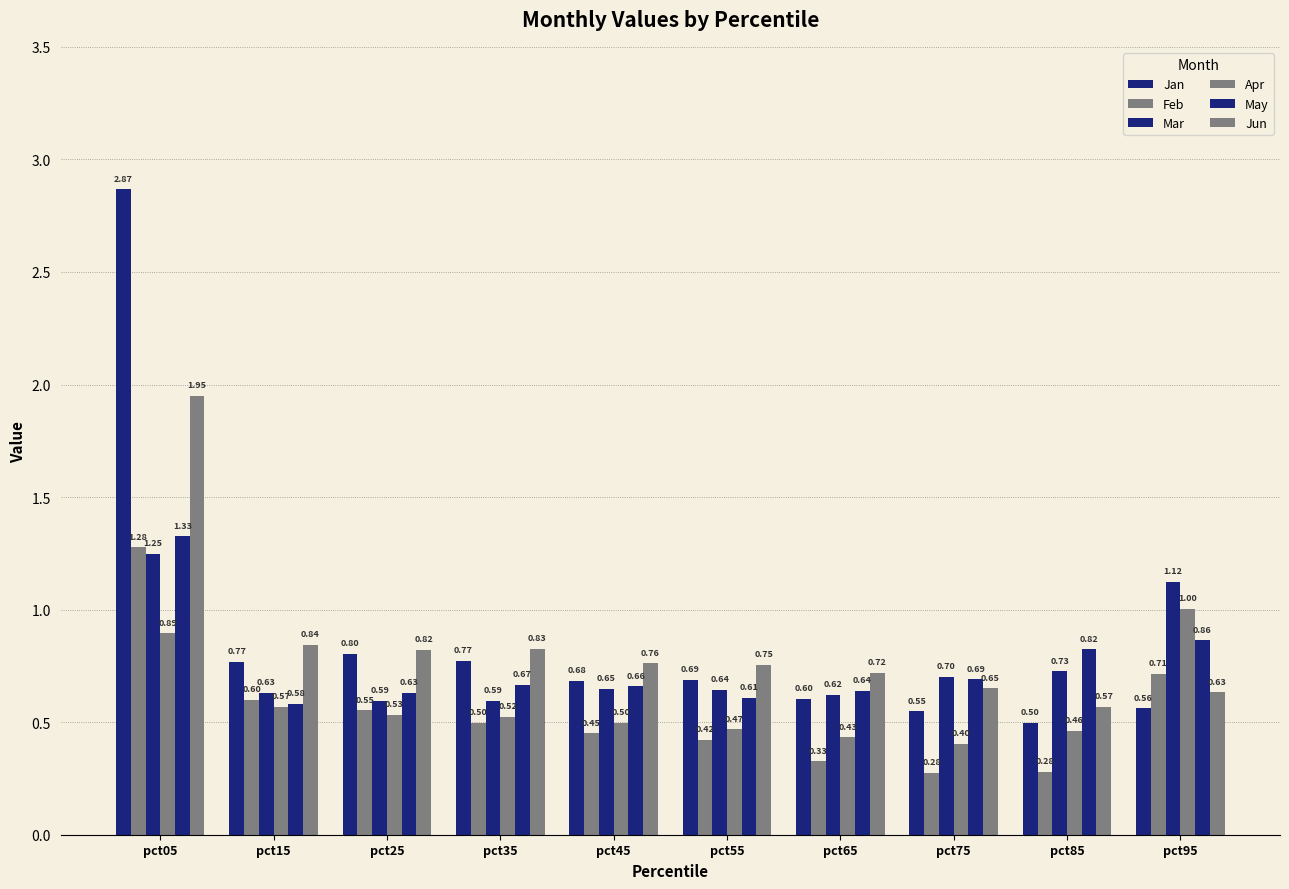

At which category is the sum across all series the highest?

pct05